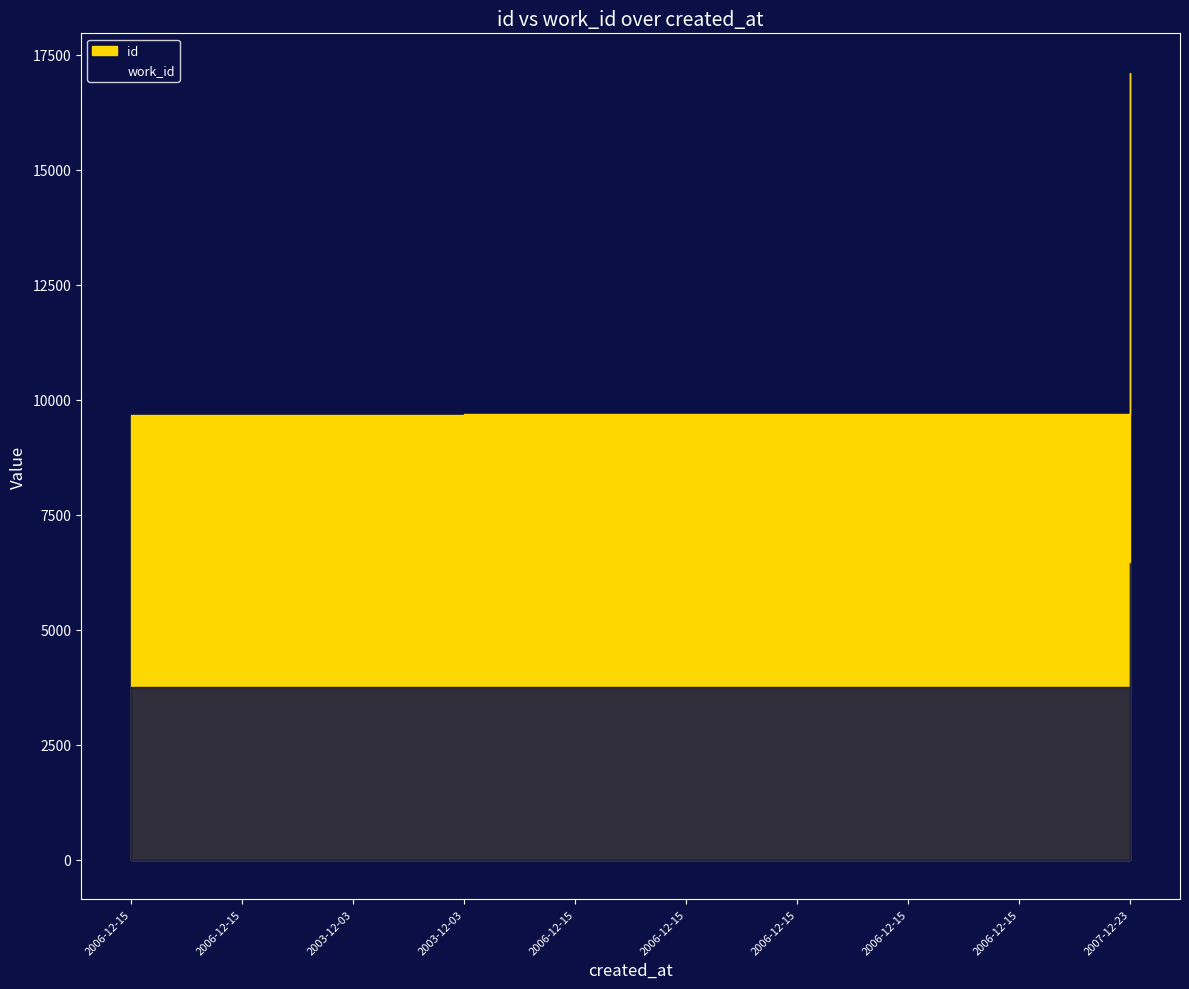

True or false: id and work_id cross at least once.

False